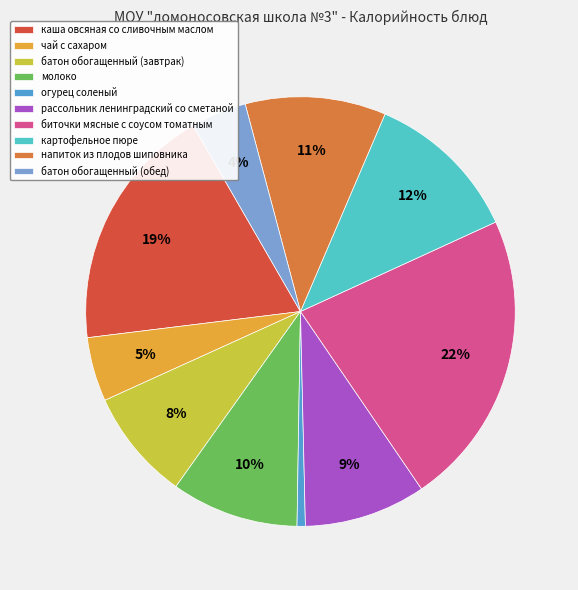

Between чай с сахаром and рассольник ленинградский со сметаной, which is larger?

рассольник ленинградский со сметаной